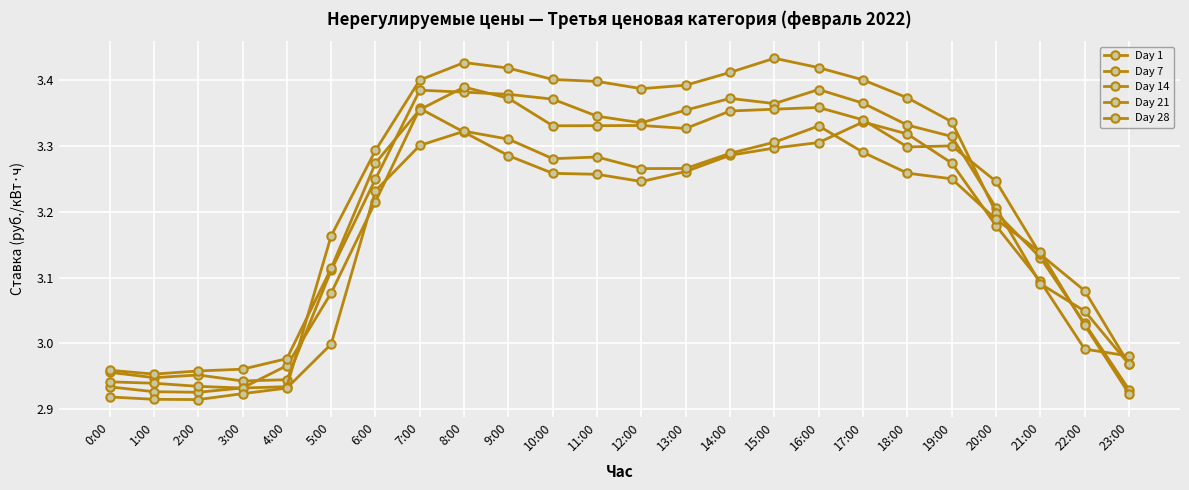

True or false: Day 14 has a value of 5.6 at 18:00.

False